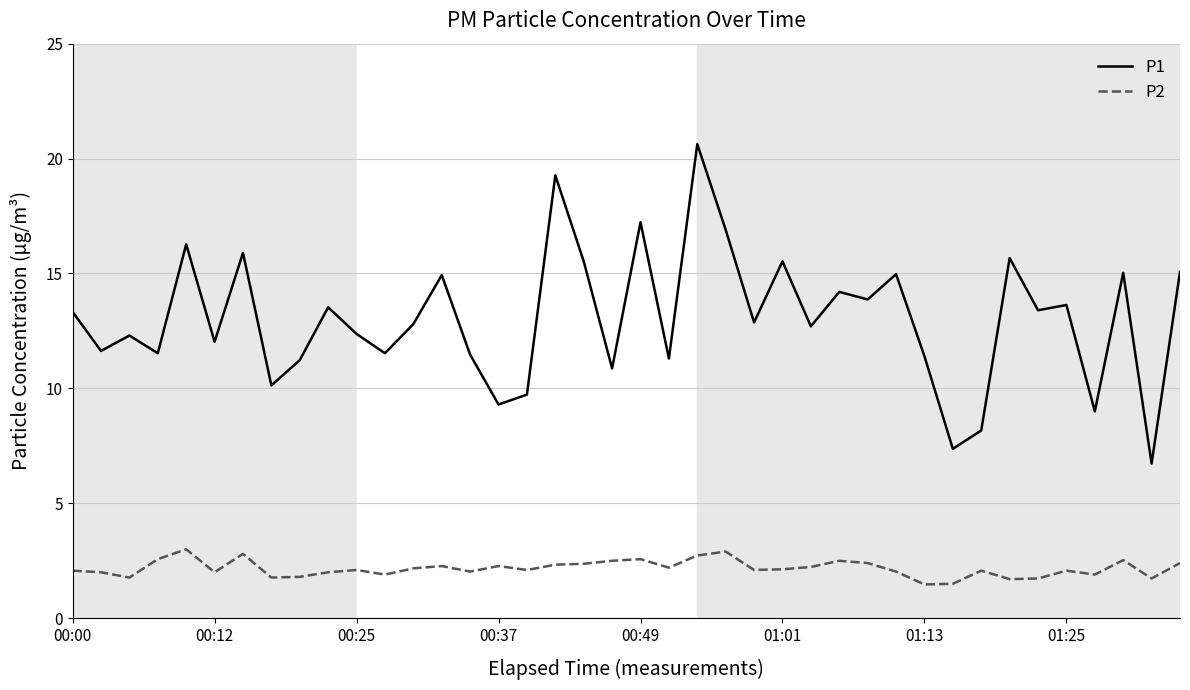

What is the minimum value for P1?

6.7